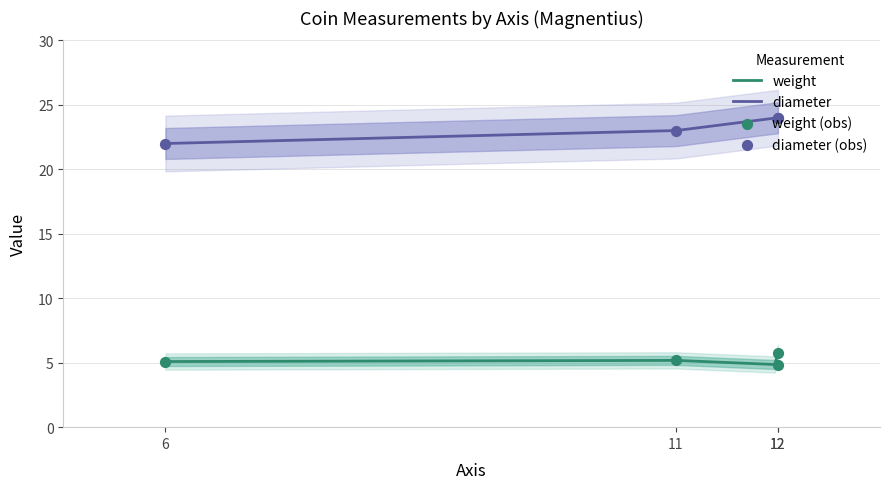

What is the total value across all series at 6?

27.1